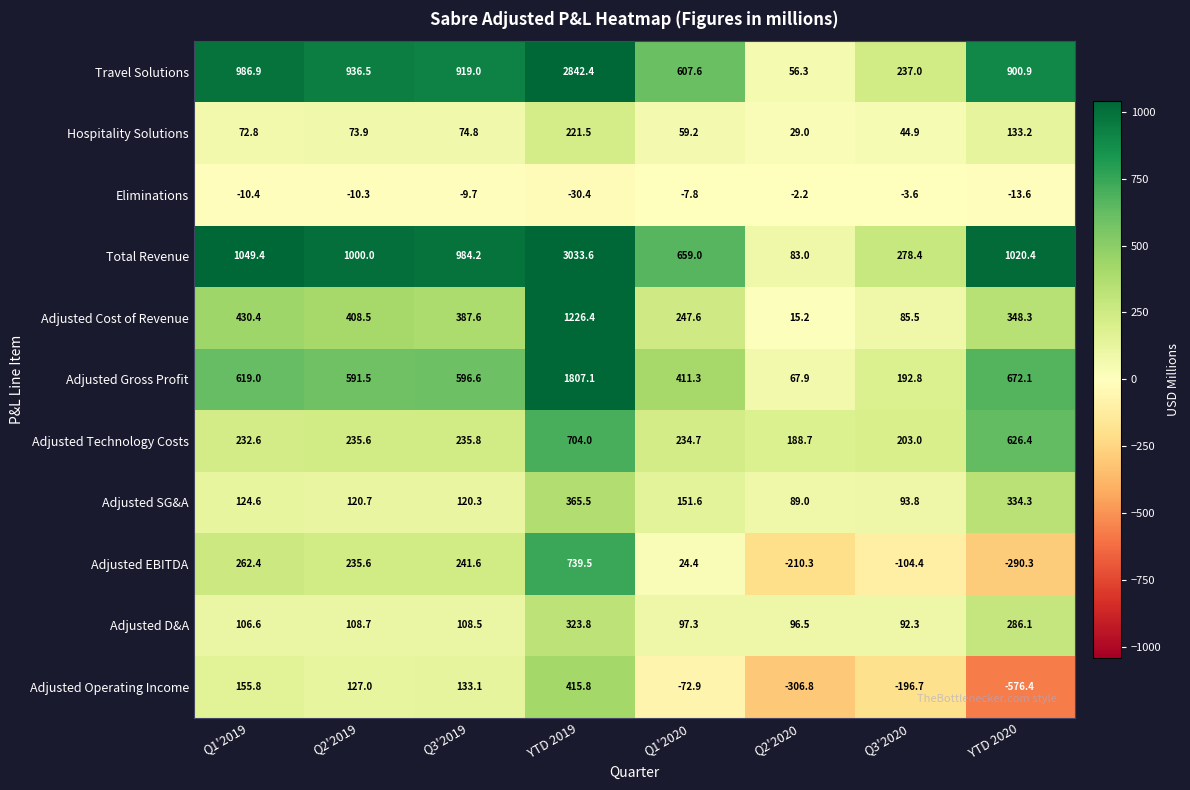

What is the total value across all series at YTD 2019?

11649.2